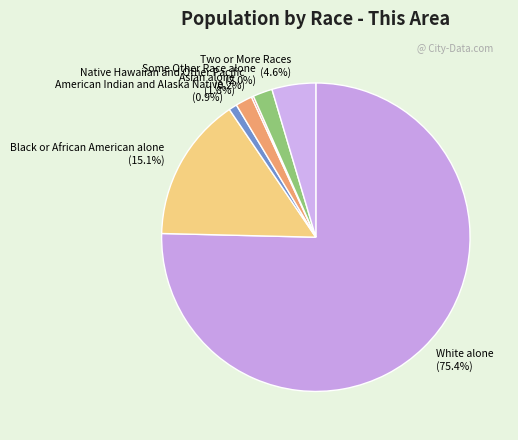

To the nearest percent, what is the average slice percentage?

14%